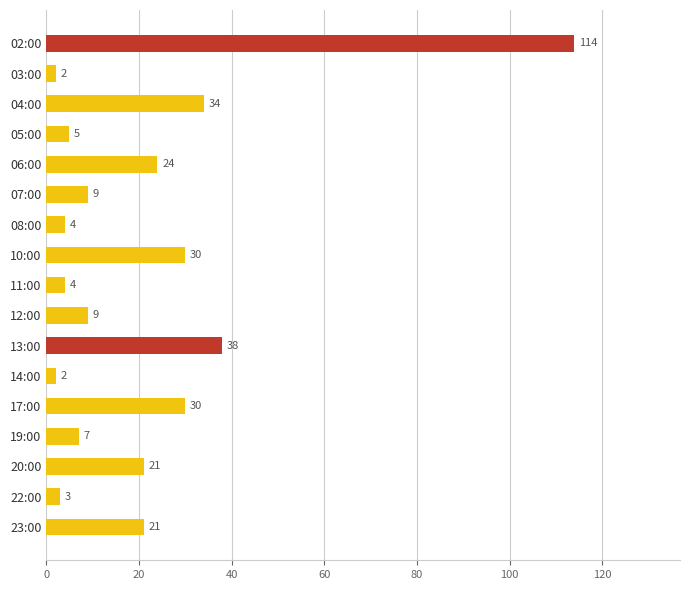

Is it true that the value at 17:00 is 53?

False